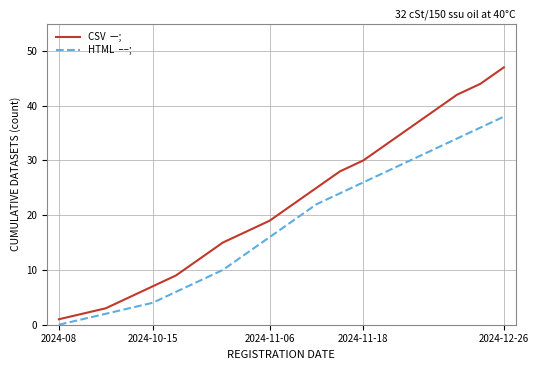

What is the maximum value shown in the chart?

47